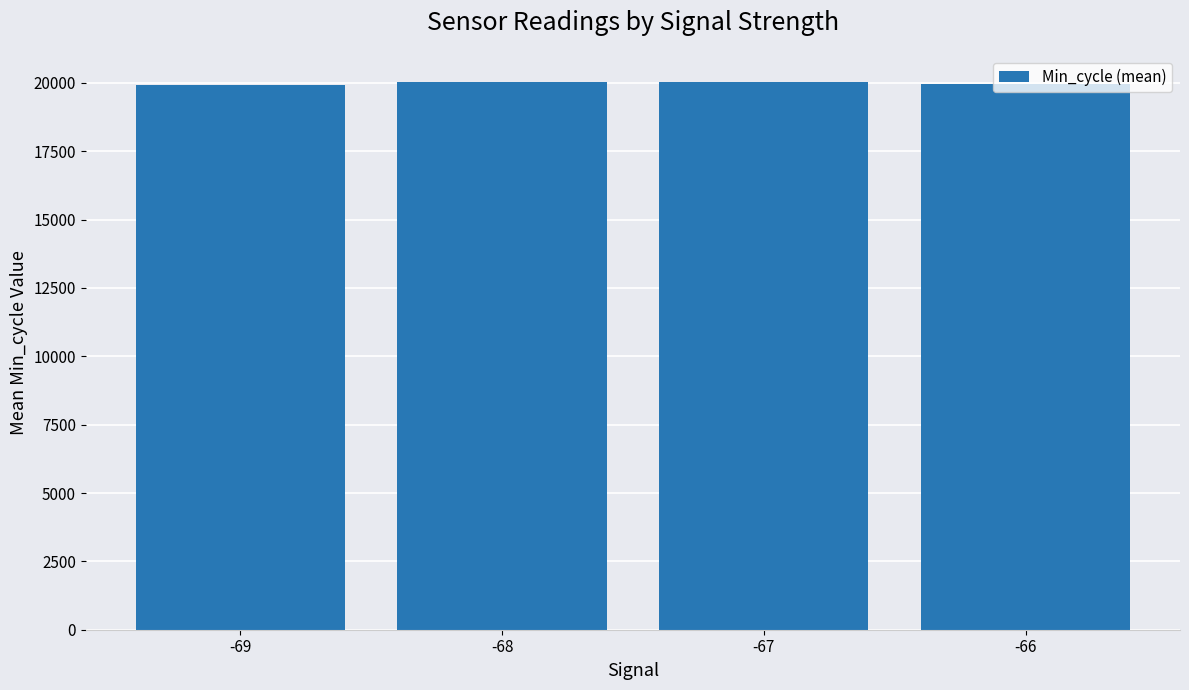

The chart shows a value of 20019.2 at -68. True or false?

True